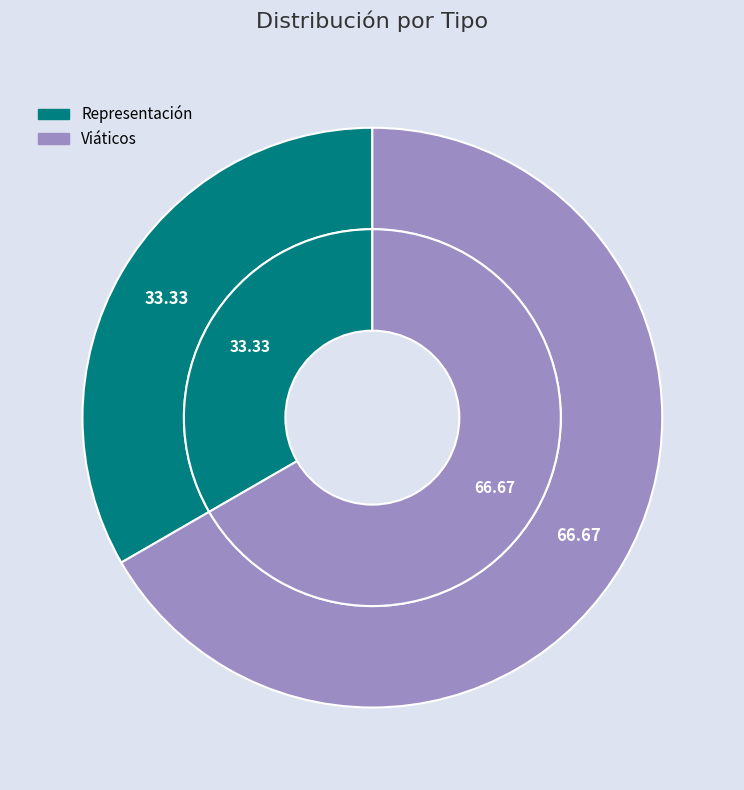

Does any single category account for the majority?

Yes